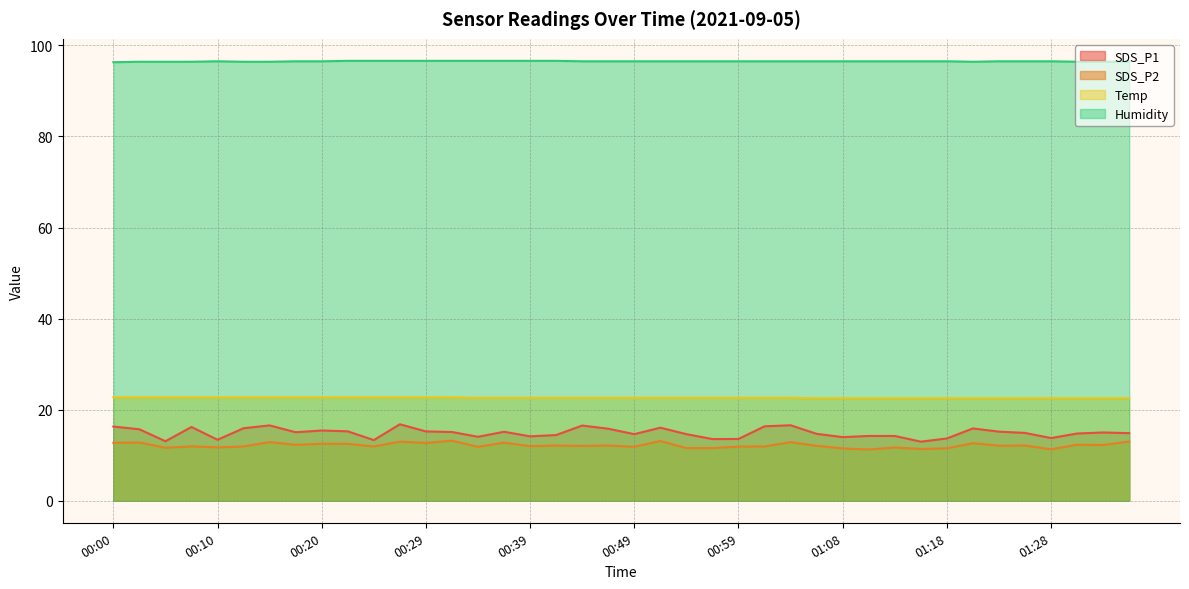

Reading right to left, transcribe all the data shown in this chart.

SDS_P1: 14.8	15.0	14.8	13.8	14.9	15.2	15.9	13.7	13.0	14.2	14.2	14.0	14.7	16.6	16.4	13.6	13.6	14.6	16.1	14.6	15.8	16.5	14.4	14.2	15.2	14.1	15.1	15.2	16.8	13.3	15.2	15.4	15.1	16.6	15.9	13.4	16.2	13.1	15.7	16.3
SDS_P2: 13.0	12.2	12.3	11.3	12.1	12.1	12.7	11.5	11.4	11.7	11.2	11.5	12.1	12.9	11.9	11.9	11.6	11.6	13.1	11.8	12.1	12.1	12.1	12.0	12.8	11.8	13.2	12.7	13.0	11.9	12.5	12.5	12.3	12.9	11.9	11.7	11.9	11.7	12.8	12.7
Temp: 22.5	22.5	22.5	22.5	22.5	22.5	22.5	22.5	22.5	22.5	22.5	22.5	22.5	22.6	22.6	22.6	22.6	22.6	22.6	22.6	22.6	22.6	22.6	22.6	22.6	22.6	22.7	22.7	22.7	22.7	22.7	22.7	22.7	22.7	22.7	22.7	22.7	22.7	22.7	22.7
Humidity: 96.4	96.4	96.4	96.5	96.5	96.5	96.4	96.5	96.5	96.5	96.5	96.5	96.5	96.5	96.5	96.5	96.5	96.5	96.5	96.5	96.5	96.5	96.6	96.6	96.6	96.6	96.6	96.6	96.6	96.6	96.6	96.5	96.5	96.4	96.4	96.5	96.4	96.4	96.4	96.3